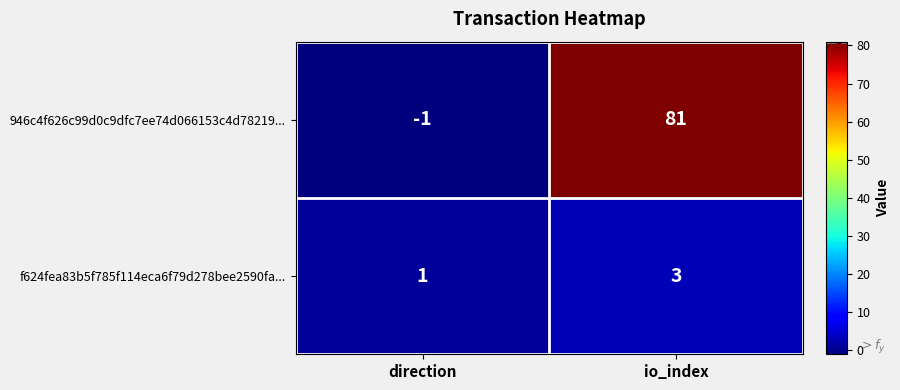

At which label is f624fea83b5f785f114eca6f79d278bee2590fa... closest to 2?

direction